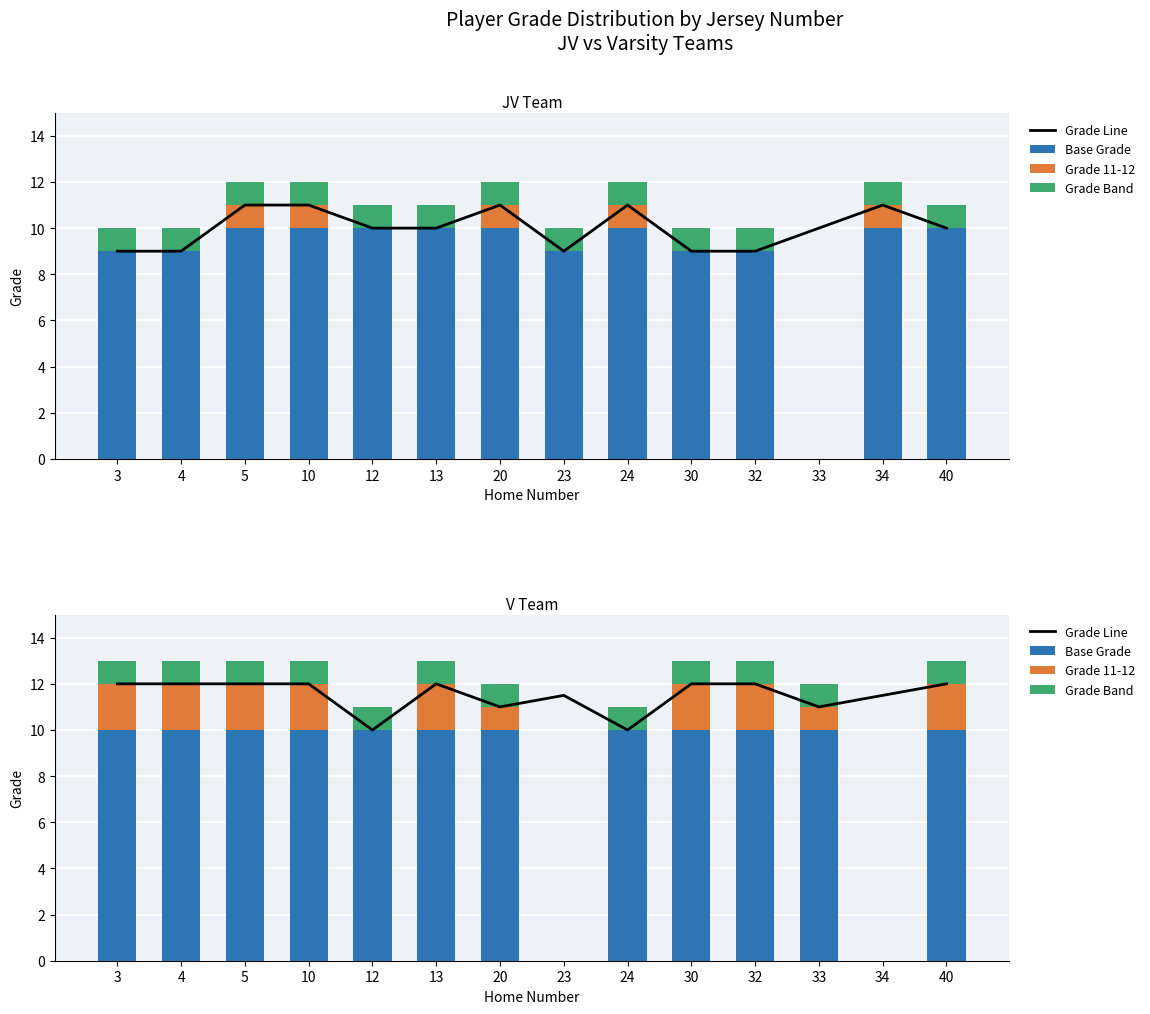

At 13, list the series in order from largest to smallest.

Grade Line, Base Grade, Grade 11-12, Grade Band